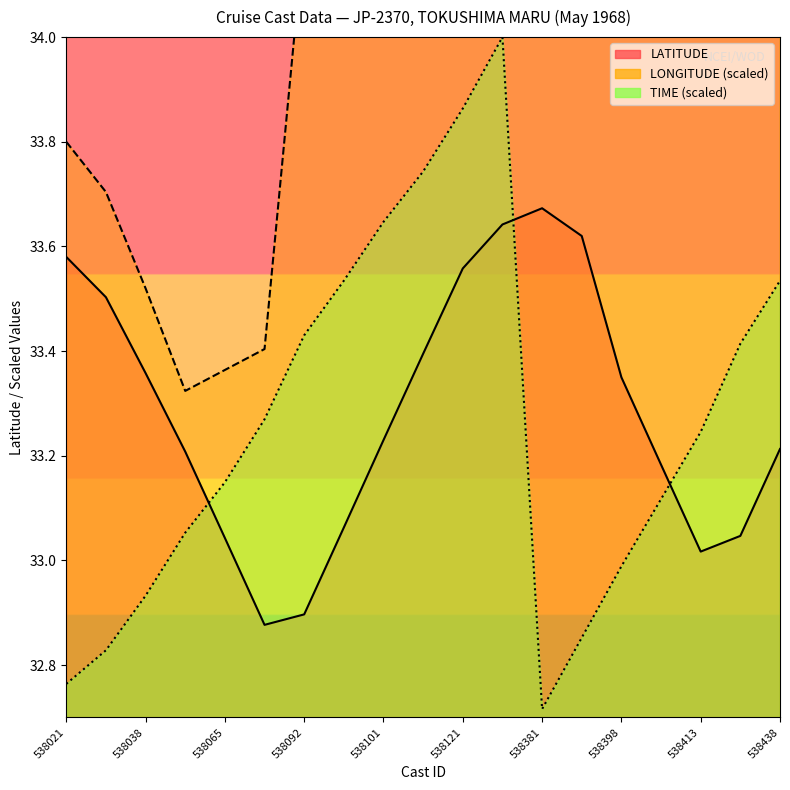

Reading left to right, list all the values displayed in this chart.

LATITUDE: 538021=33.6	538033=33.5	538038=33.4	538050=33.2	538065=33.0	538079=32.9	538092=32.9	538096=33.1	538101=33.2	538112=33.4	538121=33.6	538129=33.6	538381=33.7	538386=33.6	538398=33.4	538412=33.2	538413=33.0	538428=33.0	538438=33.2
LONGITUDE: 538021=33.8	538033=33.7	538038=33.5	538050=33.3	538065=33.4	538079=33.4	538092=34.2	538096=34.2	538101=34.1	538112=34.1	538121=34.0	538129=34.0	538381=34.2	538386=34.3	538398=34.7	538412=34.7	538413=34.7	538428=35.5	538438=35.5
TIME: 538021=32.8	538033=32.8	538038=32.9	538050=33.1	538065=33.1	538079=33.3	538092=33.4	538096=33.5	538101=33.6	538112=33.7	538121=33.9	538129=34.0	538381=32.7	538386=32.9	538398=33.0	538412=33.1	538413=33.2	538428=33.4	538438=33.5